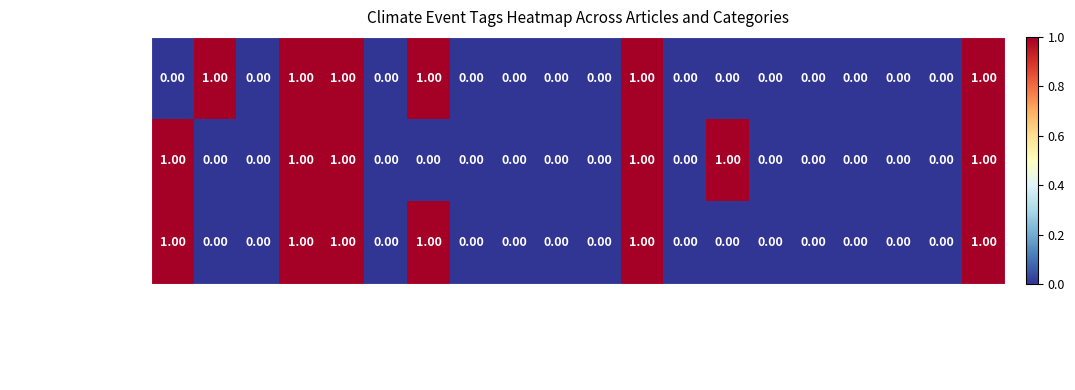

At which category is the sum across all series the highest?

WATER